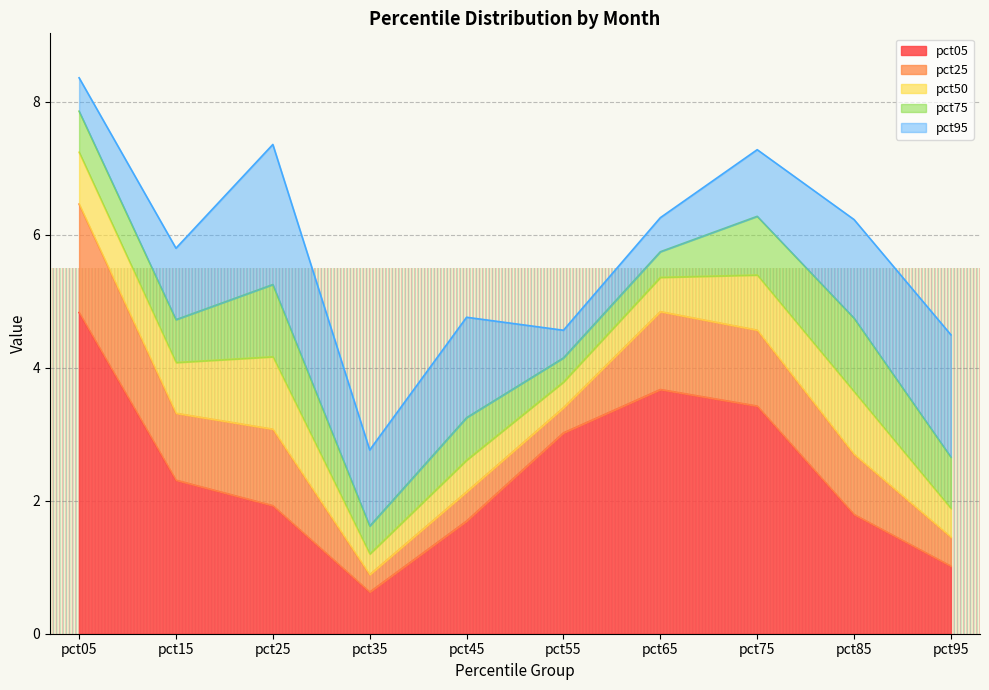

Is the value of pct95 at pct65 greater than the value of pct05 at pct55?

No